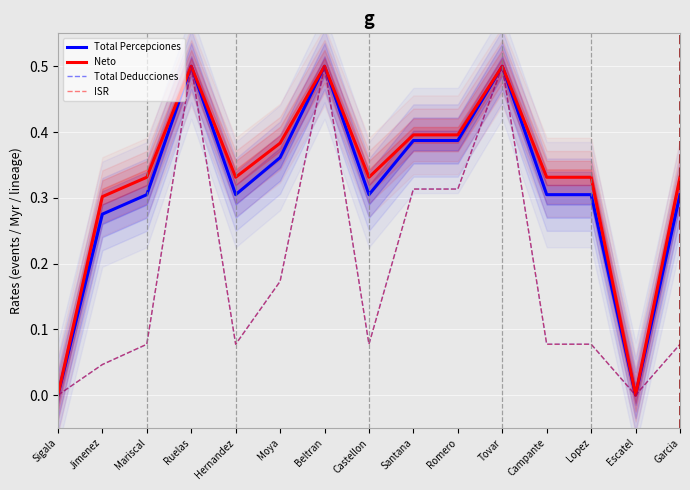

Reading left to right, transcribe all the data shown in this chart.

Total Percepciones: Sigala=0.0	Jimenez=0.3	Mariscal=0.3	Ruelas=0.5	Hernandez=0.3	Moya=0.4	Beltran=0.5	Castellon=0.3	Santana=0.4	Romero=0.4	Tovar=0.5	Campante=0.3	Lopez=0.3	Escatel=0.0	Garcia=0.3
Neto: Sigala=0.0	Jimenez=0.3	Mariscal=0.3	Ruelas=0.5	Hernandez=0.3	Moya=0.4	Beltran=0.5	Castellon=0.3	Santana=0.4	Romero=0.4	Tovar=0.5	Campante=0.3	Lopez=0.3	Escatel=0.0	Garcia=0.3
Total Deducciones: Sigala=0.0	Jimenez=0.0	Mariscal=0.1	Ruelas=0.5	Hernandez=0.1	Moya=0.2	Beltran=0.5	Castellon=0.1	Santana=0.3	Romero=0.3	Tovar=0.5	Campante=0.1	Lopez=0.1	Escatel=0.0	Garcia=0.1
ISR: Sigala=0.0	Jimenez=0.0	Mariscal=0.1	Ruelas=0.5	Hernandez=0.1	Moya=0.2	Beltran=0.5	Castellon=0.1	Santana=0.3	Romero=0.3	Tovar=0.5	Campante=0.1	Lopez=0.1	Escatel=0.0	Garcia=0.1